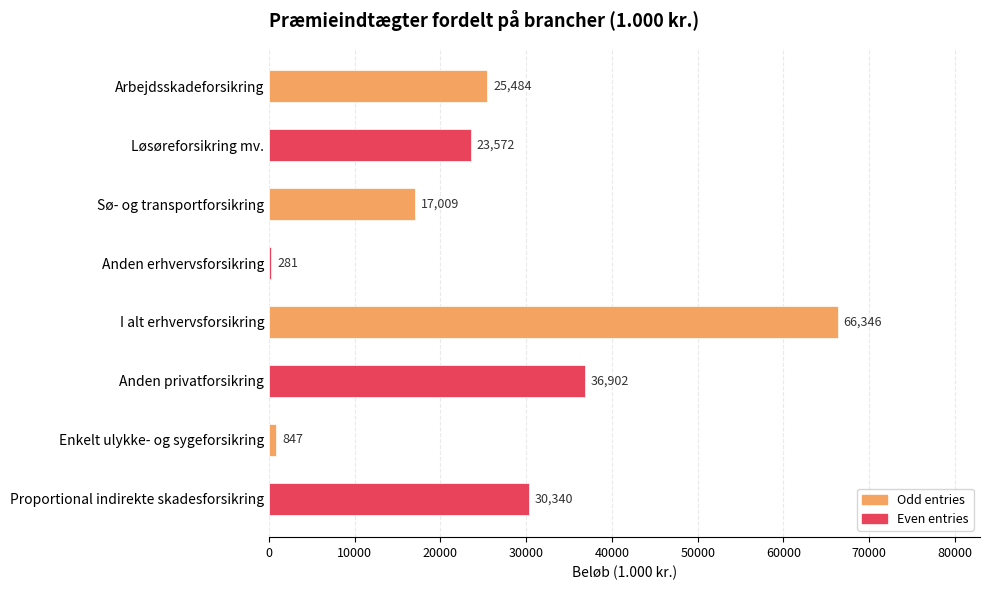

What is the sum of all values?

200781